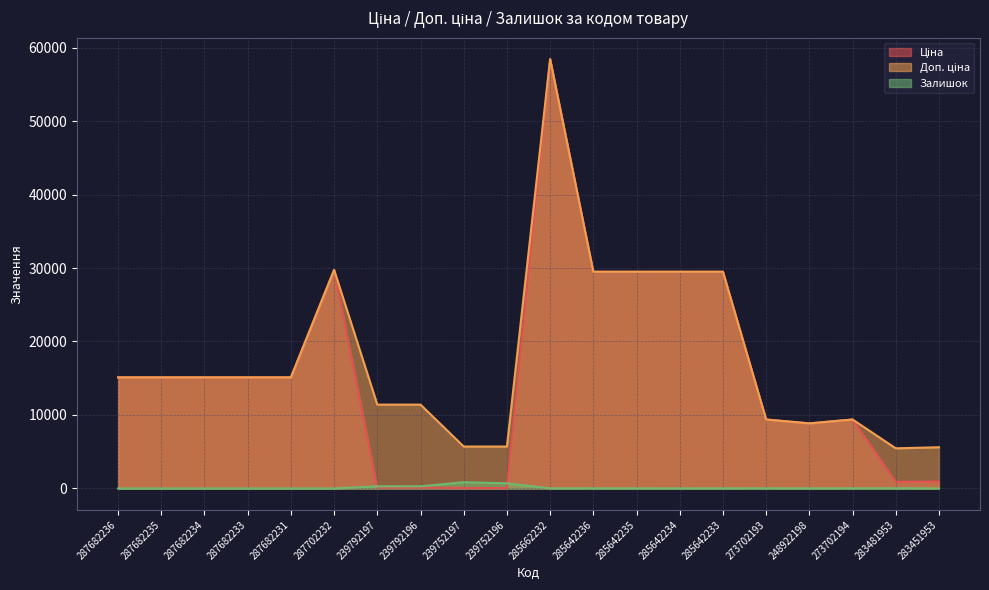

What is the label of the 12th point from the right?

239752197